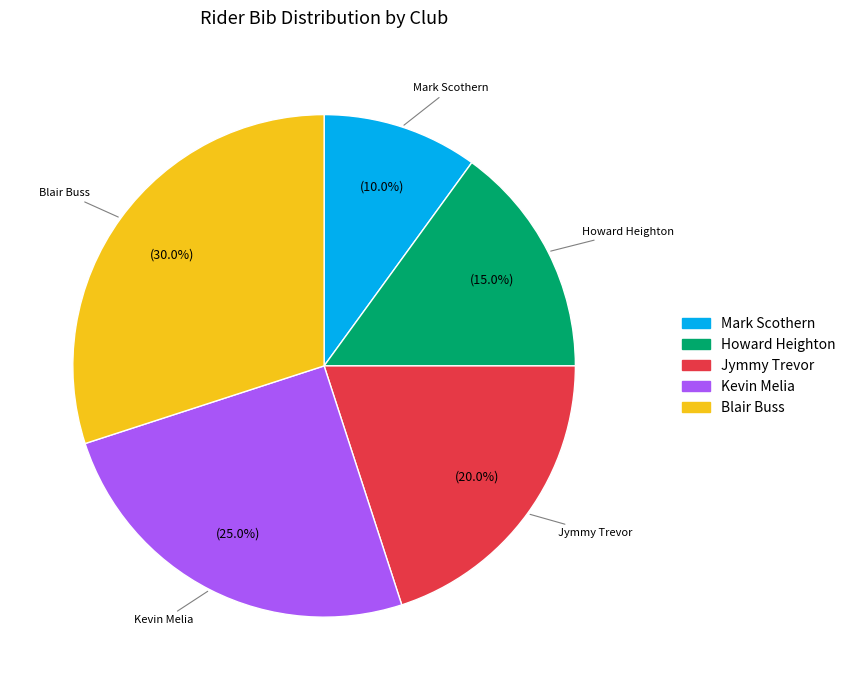

To the nearest percent, what is the average slice percentage?

20%